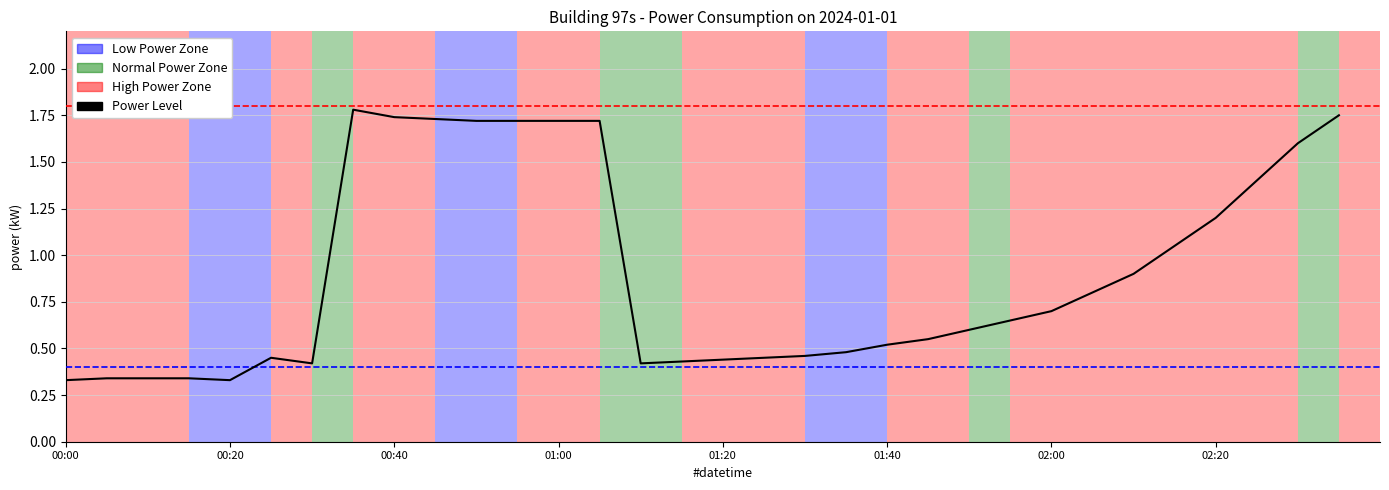

What is the average value?

0.9